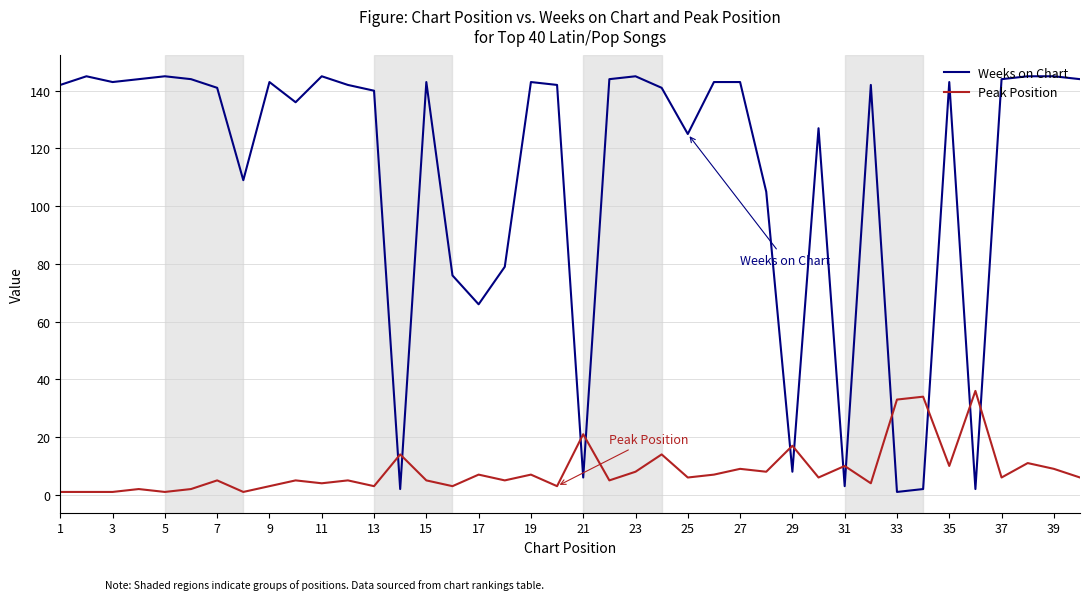

List the series in order of their overall mean, lowest first.

Peak Position, Weeks on Chart